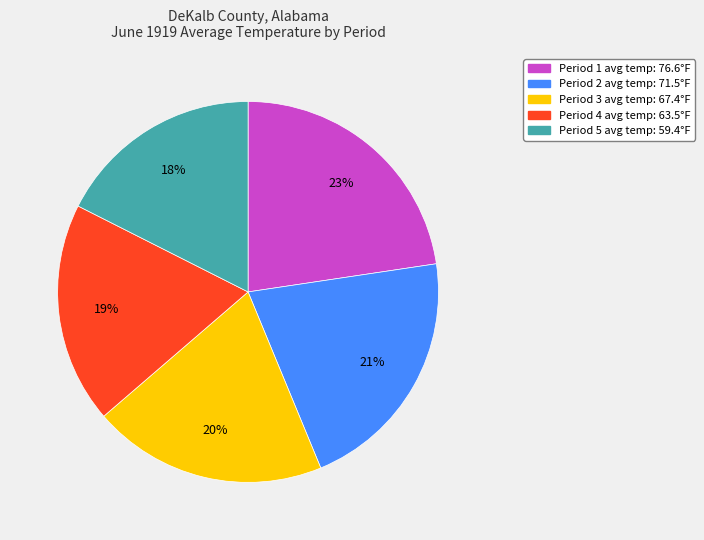

Is the sum of Period 4 avg temp: 63.5°F and Period 5 avg temp: 59.4°F greater than half?

No